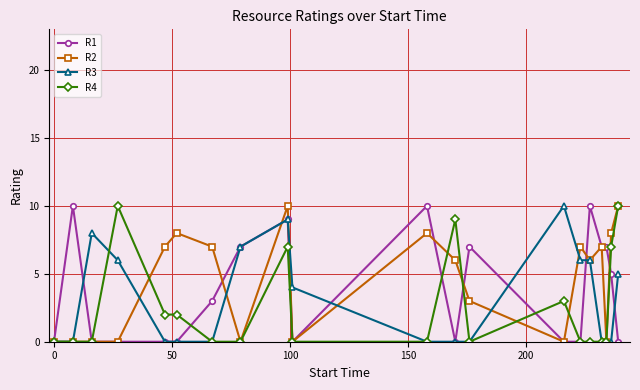

What are all the series names shown in the legend?

R1, R2, R3, R4